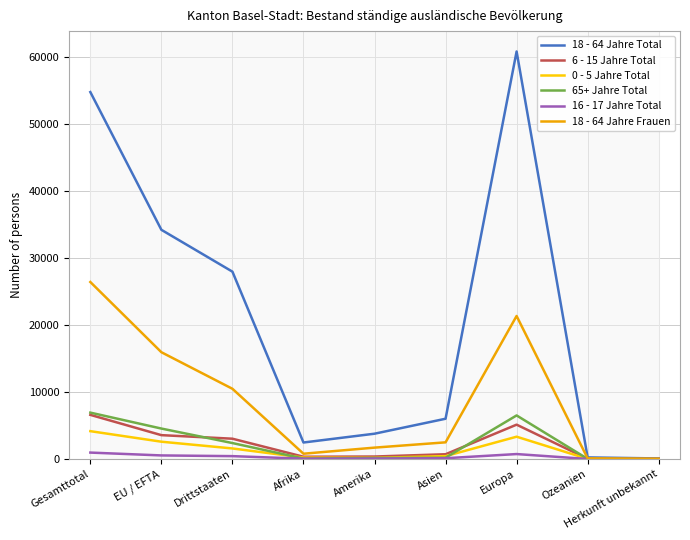

The value of 18 - 64 Jahre Frauen at EU / EFTA is 7932. True or false?

False